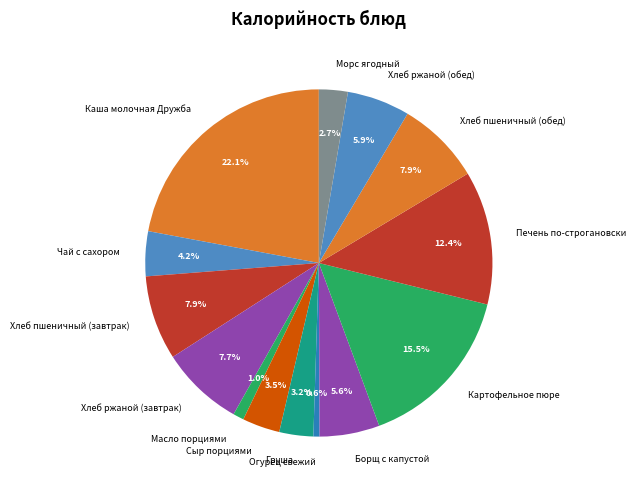

Does Хлеб пшеничный (обед) account for over 50% of the chart?

No